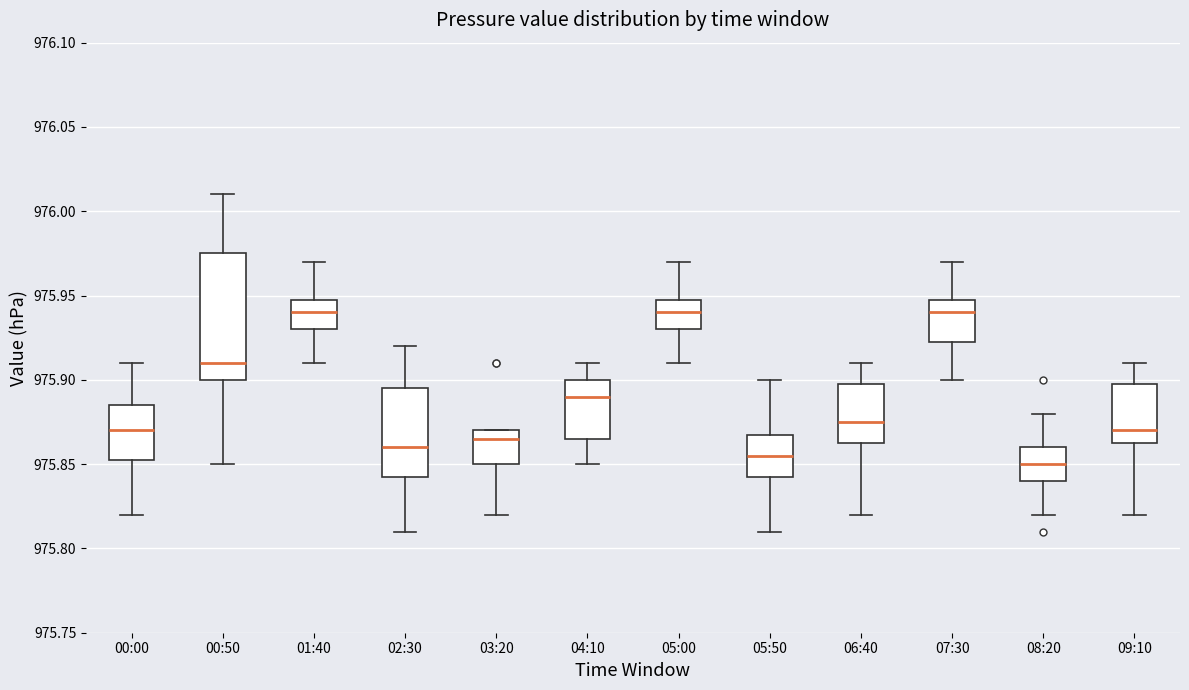

Reading left to right, read every box against the y-axis: the position of its median line, the range the box covers, and the ends of its whiskers. The values are not printed on the chart, so give them approximately, as read against the axis.

00:00: median 975.870, box 975.855 to 975.885, whiskers 975.820 to 975.910
00:50: median 975.910, box 975.900 to 975.975, whiskers 975.850 to 976.010
01:40: median 975.940, box 975.930 to 975.950, whiskers 975.910 to 975.970
02:30: median 975.860, box 975.845 to 975.895, whiskers 975.810 to 975.920
03:20: median 975.865, box 975.850 to 975.870, whiskers 975.820 to 975.870
04:10: median 975.890, box 975.865 to 975.900, whiskers 975.850 to 975.910
05:00: median 975.940, box 975.930 to 975.950, whiskers 975.910 to 975.970
05:50: median 975.855, box 975.845 to 975.870, whiskers 975.810 to 975.900
06:40: median 975.875, box 975.865 to 975.900, whiskers 975.820 to 975.910
07:30: median 975.940, box 975.925 to 975.950, whiskers 975.900 to 975.970
08:20: median 975.850, box 975.840 to 975.860, whiskers 975.820 to 975.880
09:10: median 975.870, box 975.865 to 975.900, whiskers 975.820 to 975.910